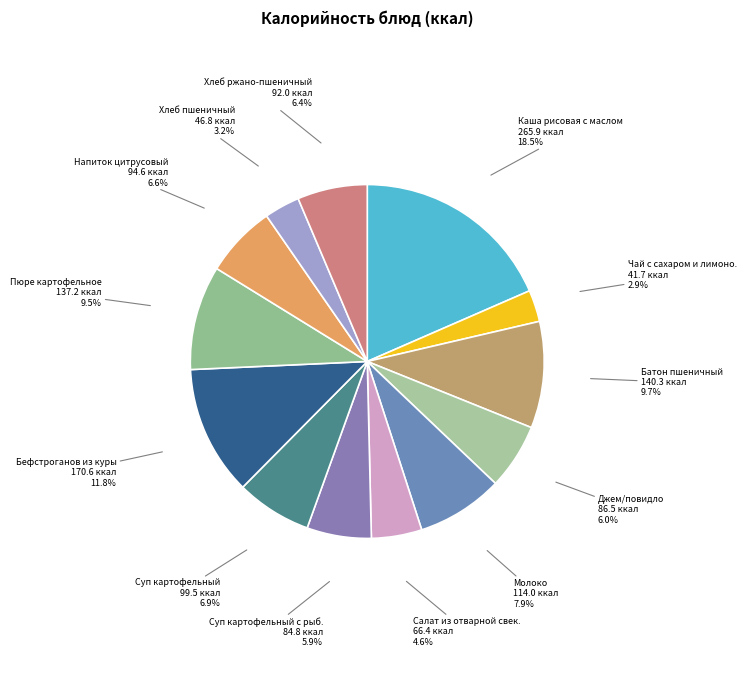

How many segments does this pie chart have?

13